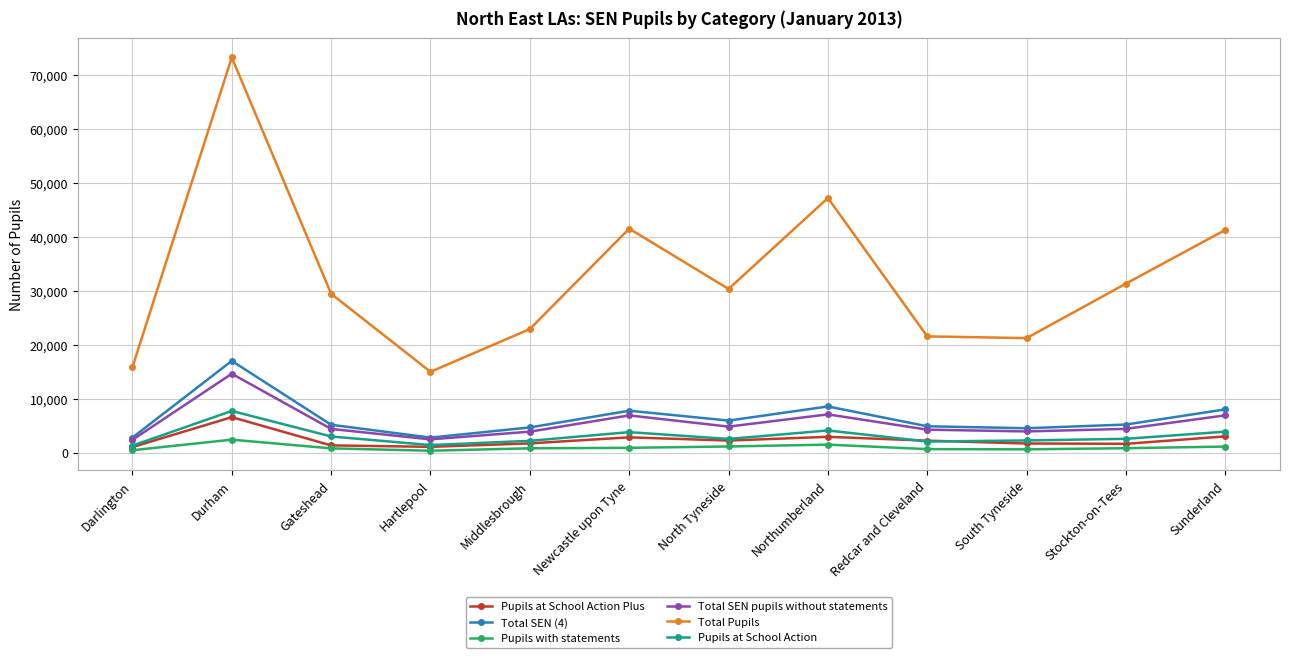

Which series has the largest range (max minus min)?

Total Pupils